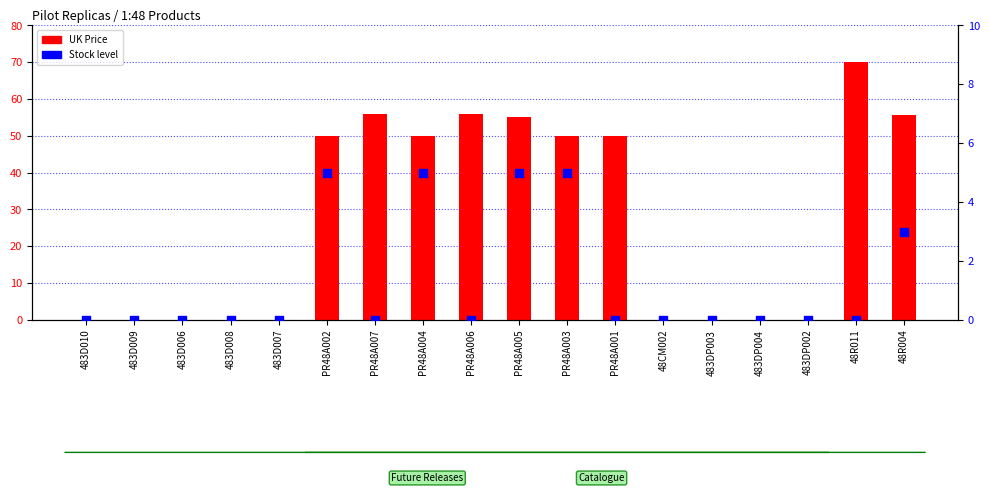

Which series has the largest total across all categories?

UK Price